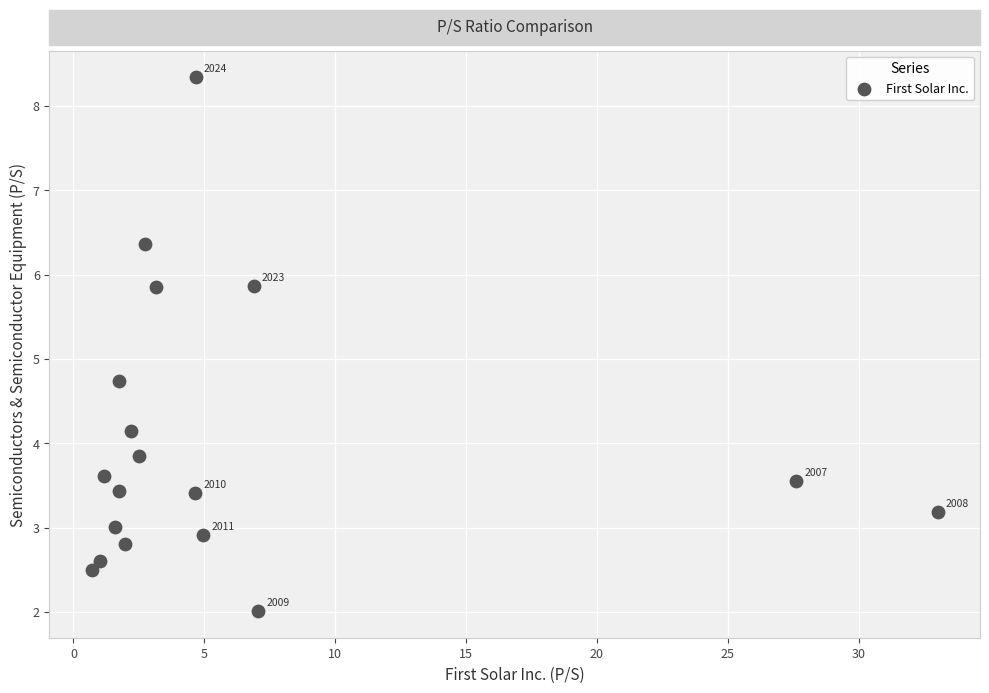

What Y value in the scatter plot is closest to 5?

4.7